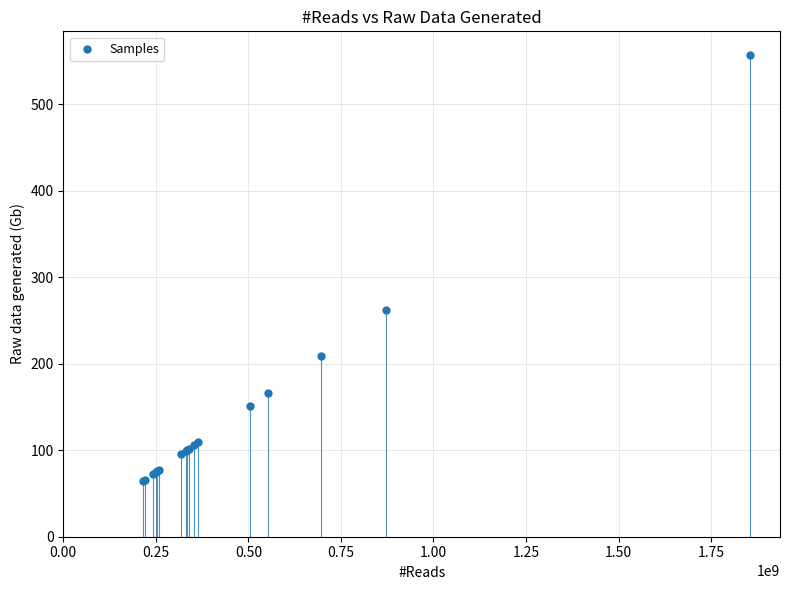

What Y value in the scatter plot is closest to 310?

261.7